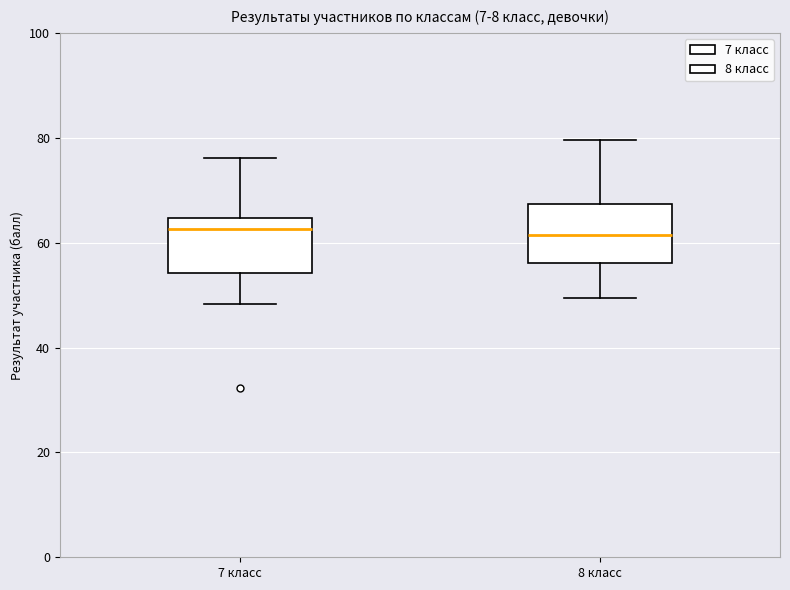

Reading left to right, read every box against the y-axis: the position of its median line, the range the box covers, and the ends of its whiskers. The values are not printed on the chart, so give them approximately, as read against the axis.

7 класс: median 62, box 54 to 64, whiskers 48 to 76
8 класс: median 62, box 56 to 68, whiskers 50 to 80